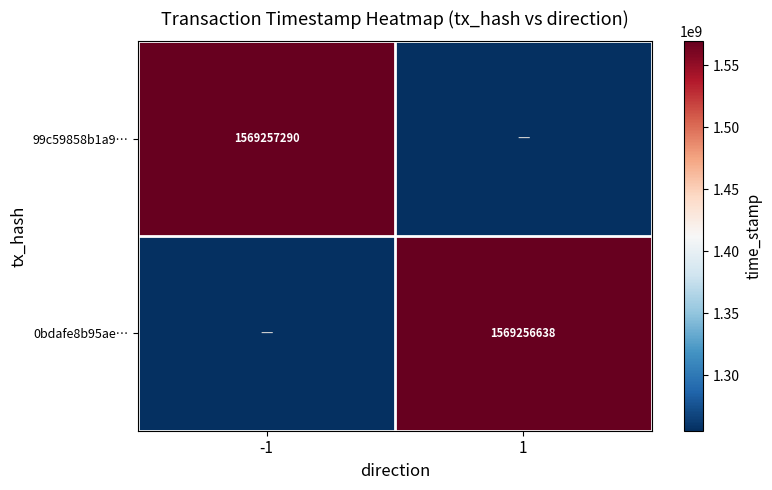

At how many categories does at least one series exceed 1297428038?

2